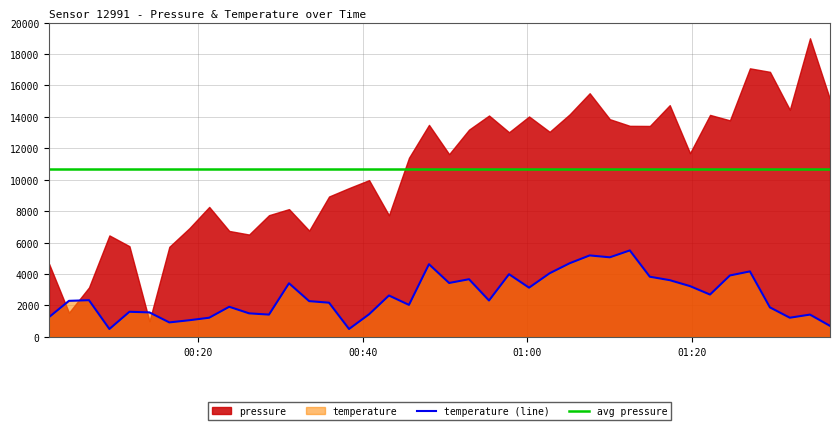

True or false: avg pressure and temperature (line) cross at least once.

False